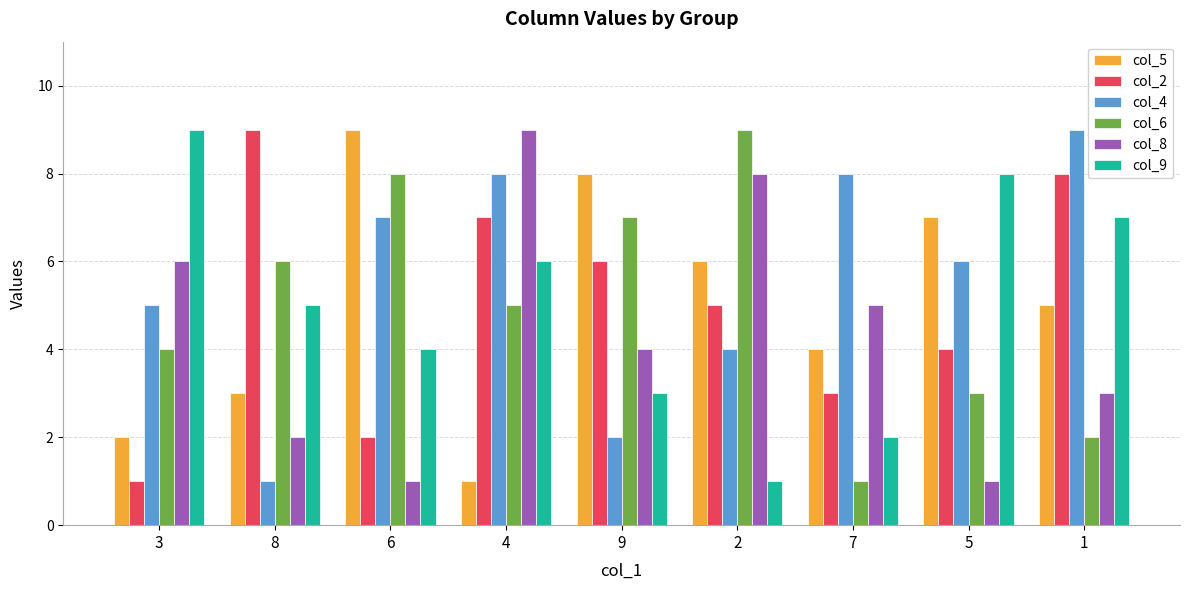

What is the label of the 1st bar from the left?

3